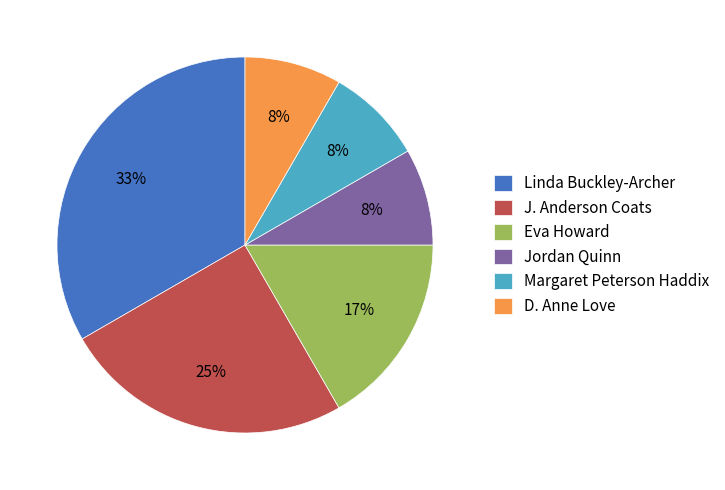

Is it true that J. Anderson Coats is 25% of the pie?

True